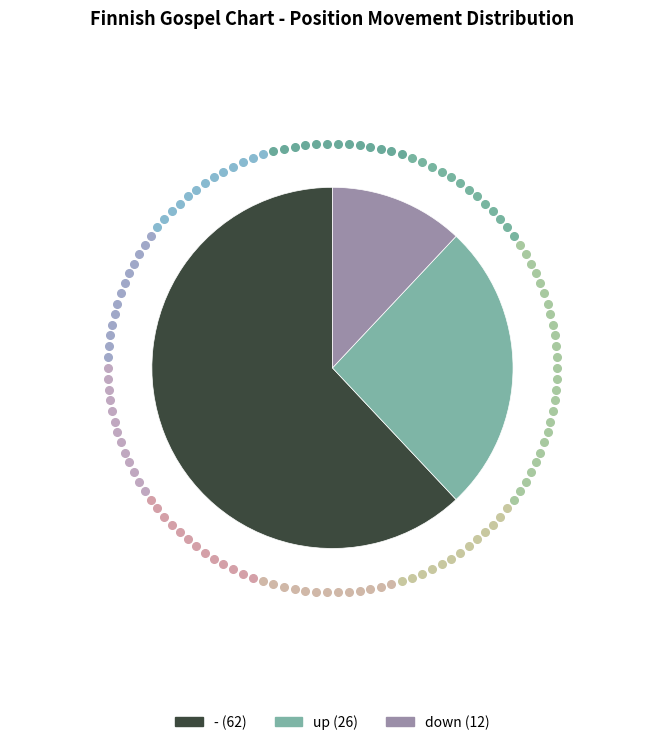

Rank the categories by value from lowest to highest.

down, up, -